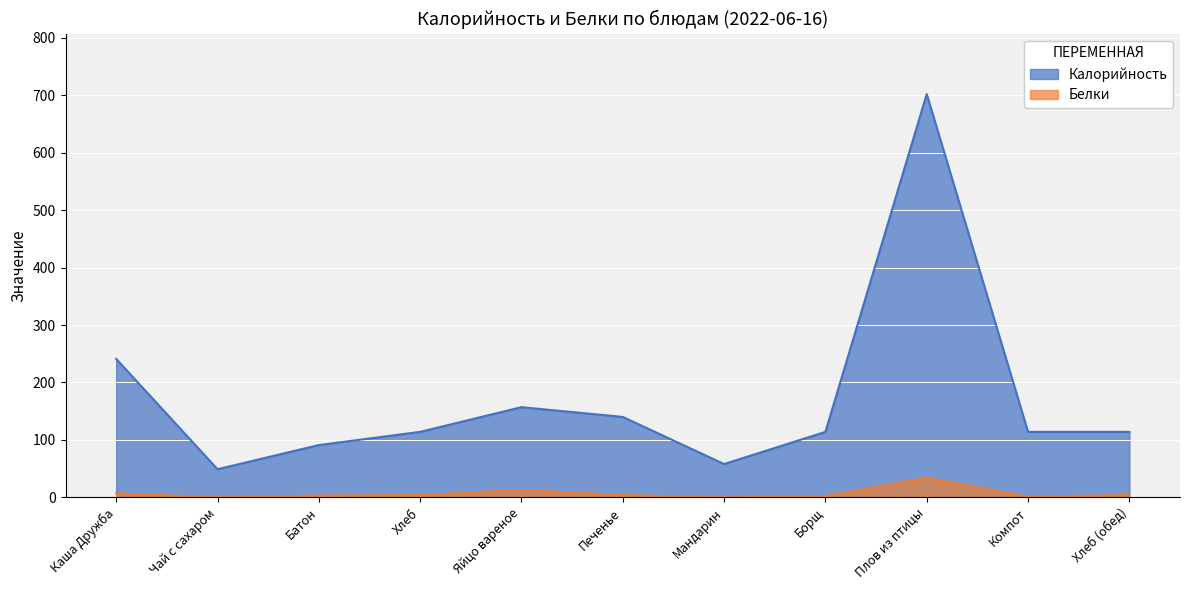

At how many categories does at least one series exceed 124?

4